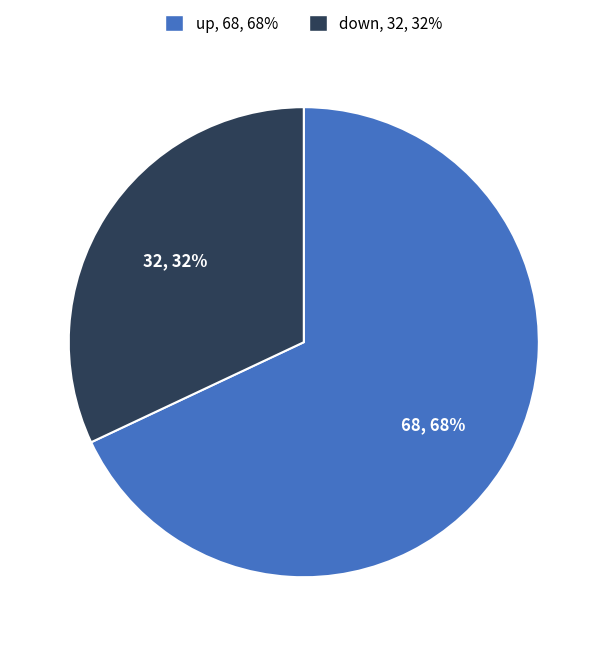

What is the smallest slice in the pie chart?

down